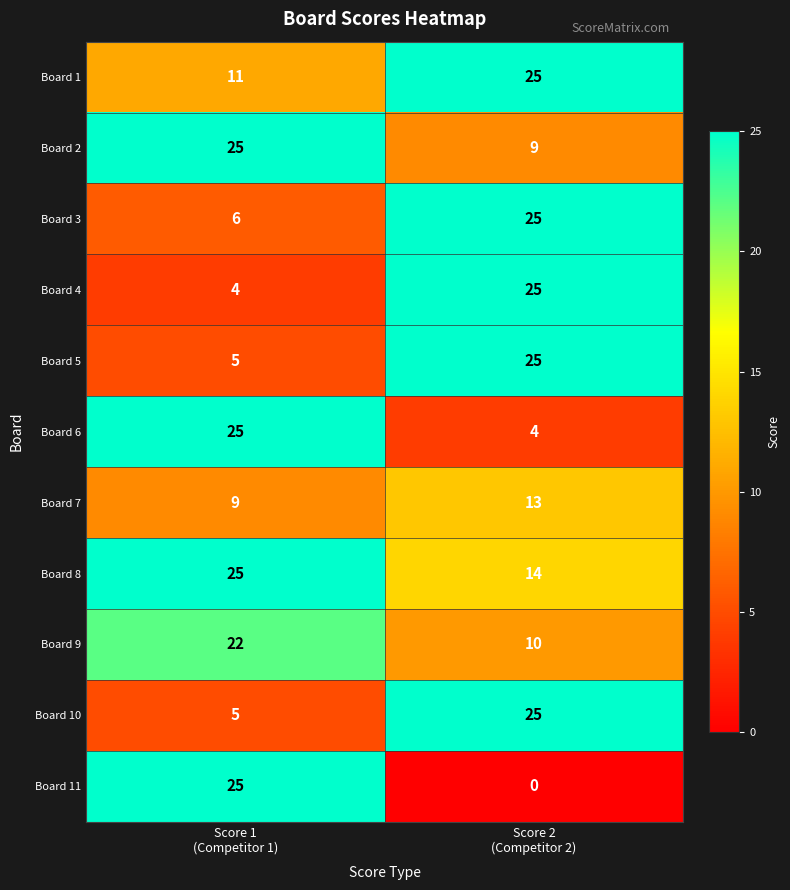

Which series changed the most between Score 1
(Competitor 1) and Score 2
(Competitor 2)?

Board 11